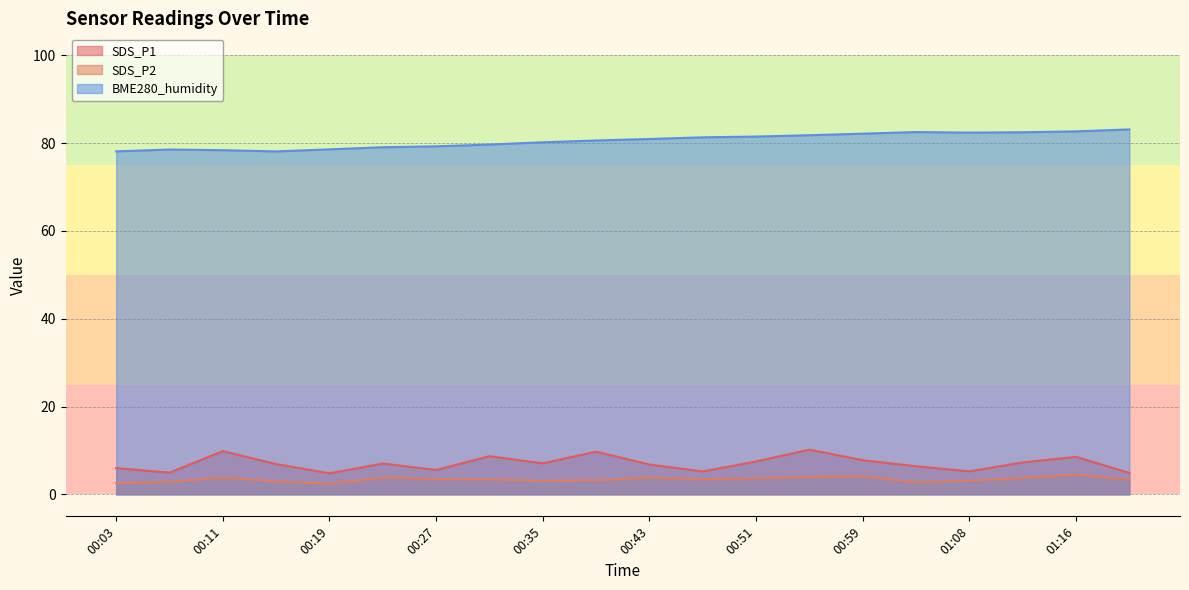

Which series changed the most between 00:47 and 00:51?

SDS_P1